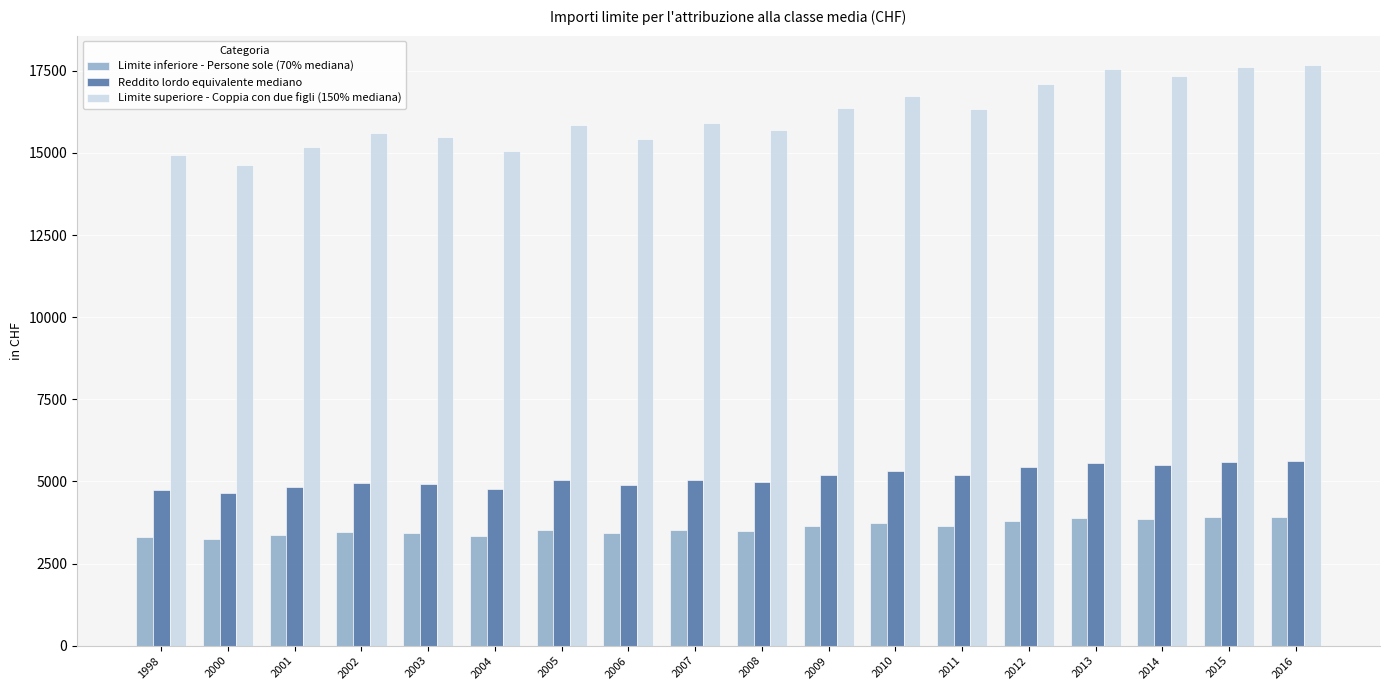

Which series has the largest total across all categories?

Limite superiore - Coppia con due figli (150% mediana)